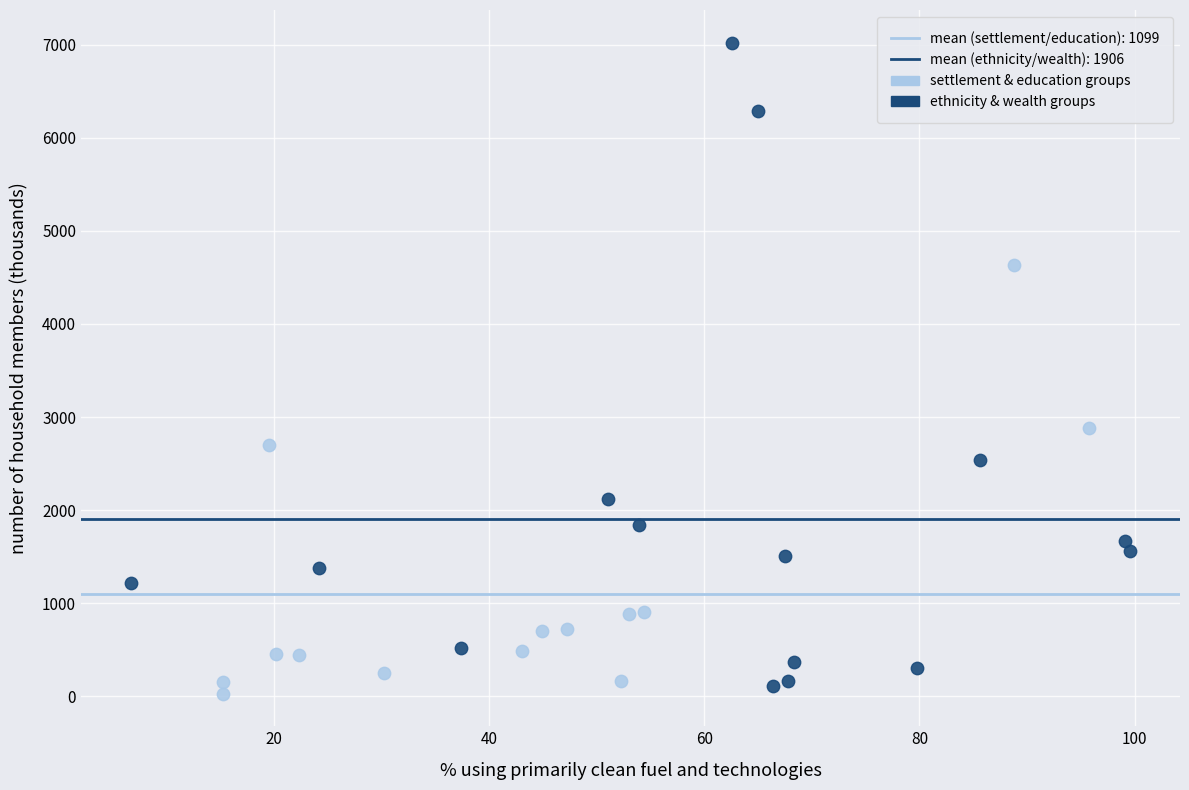

Which series reaches the maximum Y coordinate?

ethnicity & wealth groups